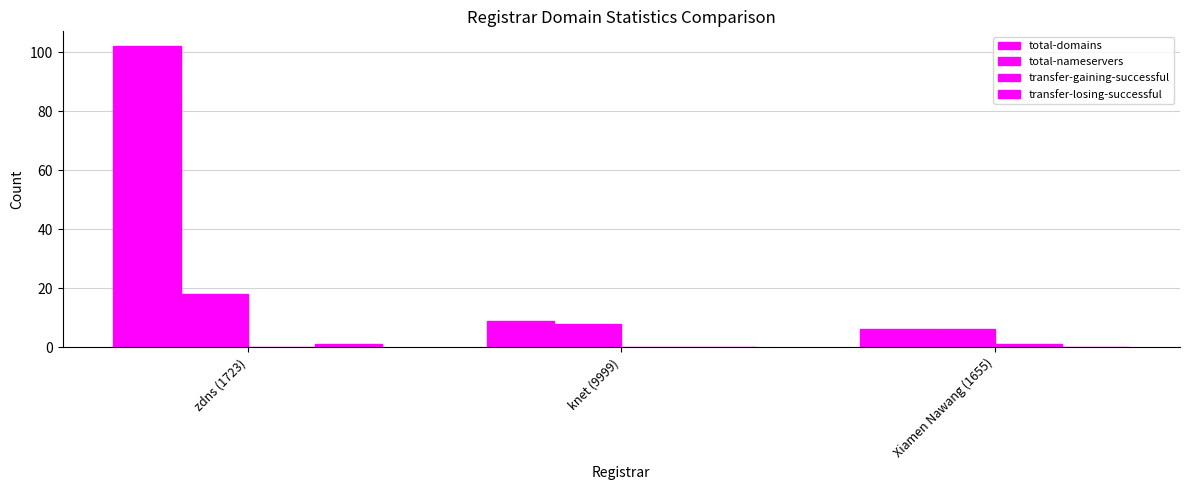

Count the total-nameservers values in the range 6 to 18.

3